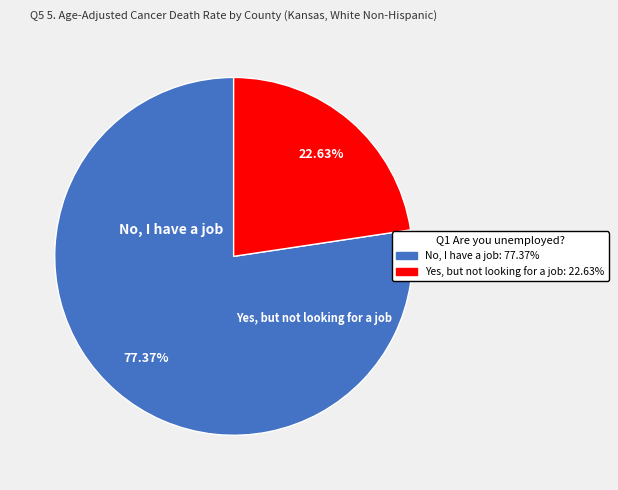

Is there a majority slice in this chart?

Yes